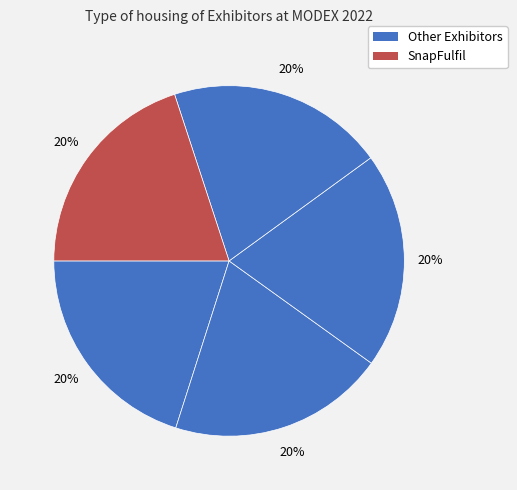

Count the number of slices in the pie.

5